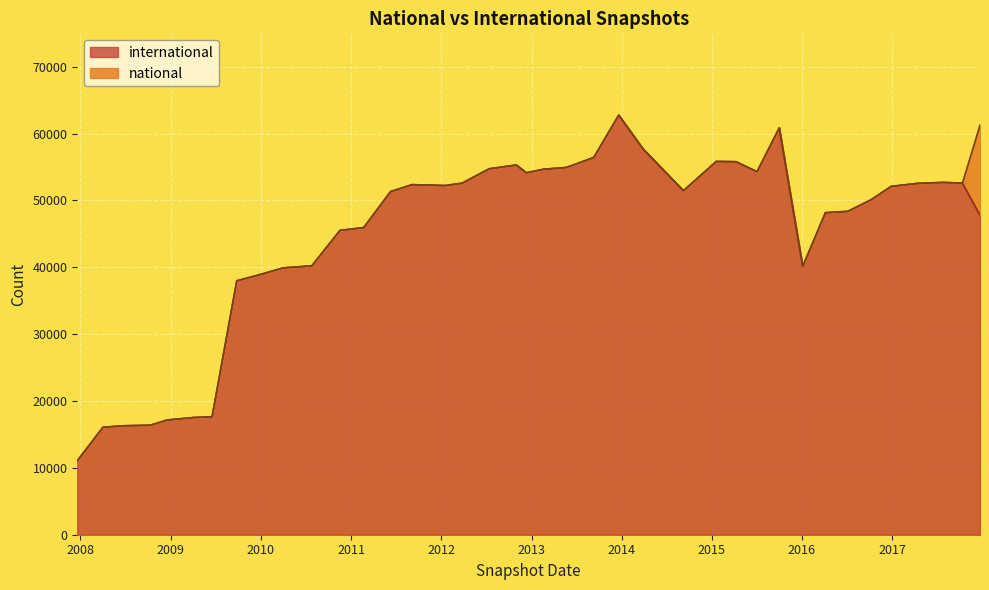

Reading left to right, what are all the values shown in this chart?

11054	16077	16303	16380	17163	17539	17642	37988	38786	39915	40225	45525	45942	51333	52364	52232	52597	54734	55306	54143	54680	54930	55576	56448	62769	57731	51456	55841	55795	54296	60857	40130	48171	48365	50110	52104	52550	52700	52598	47785